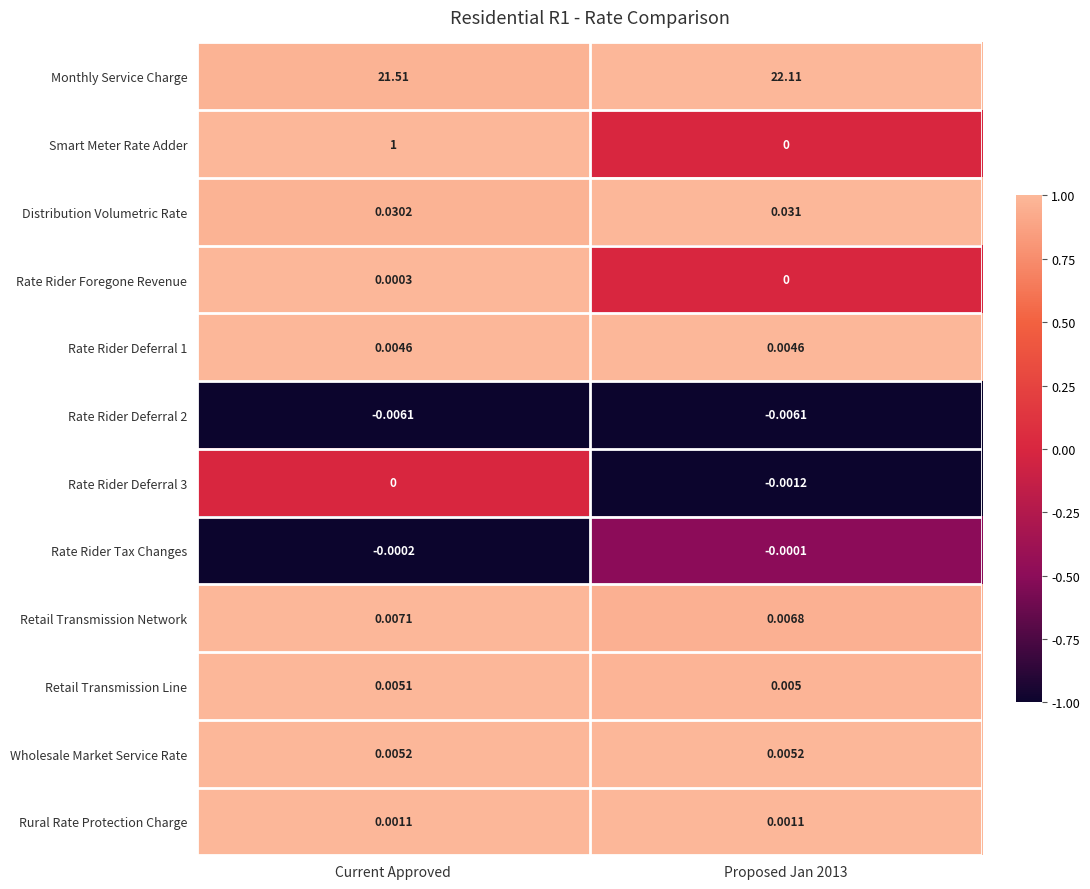

Which series has the largest range (max minus min)?

Smart Meter Rate Adder